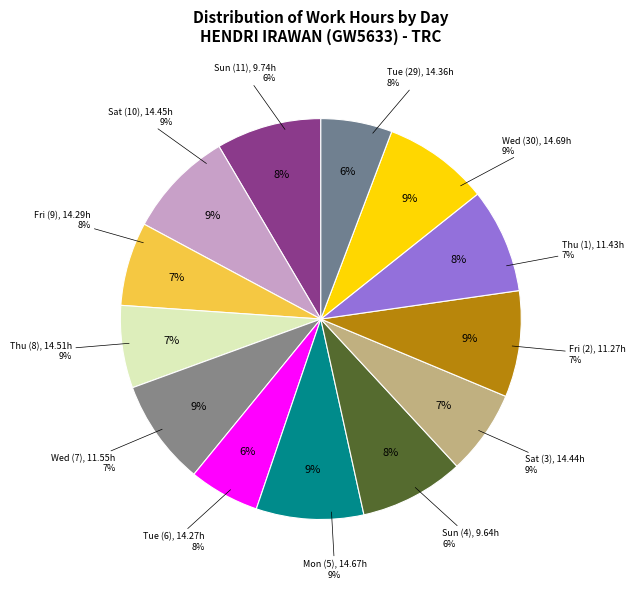

What is the smallest slice in the pie chart?

Sun (4)